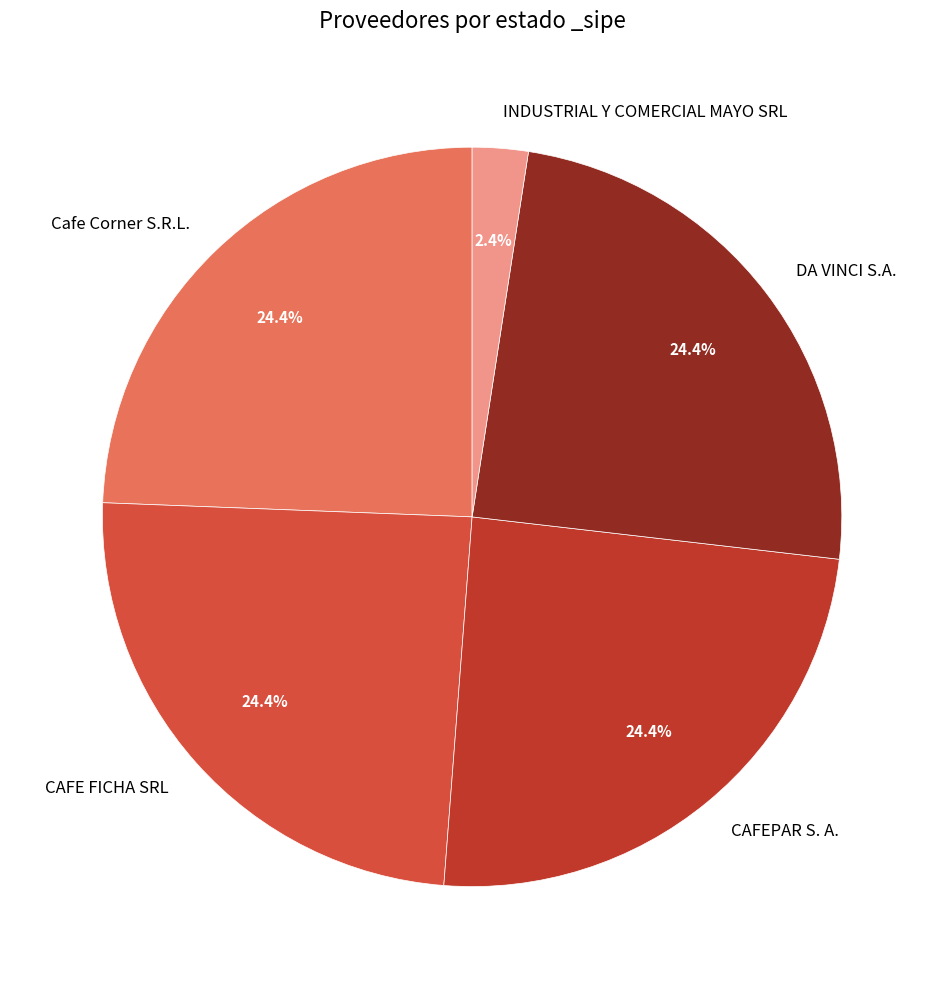

What percentage is the DA VINCI S.A. slice, to the nearest percent?

24%